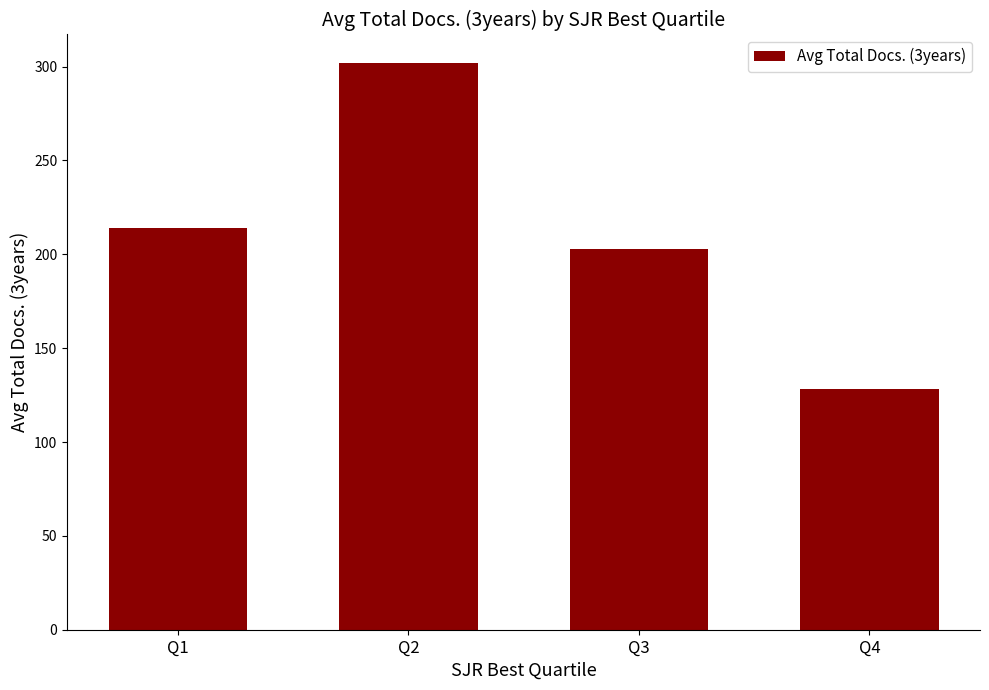

How many values are below 214?

2